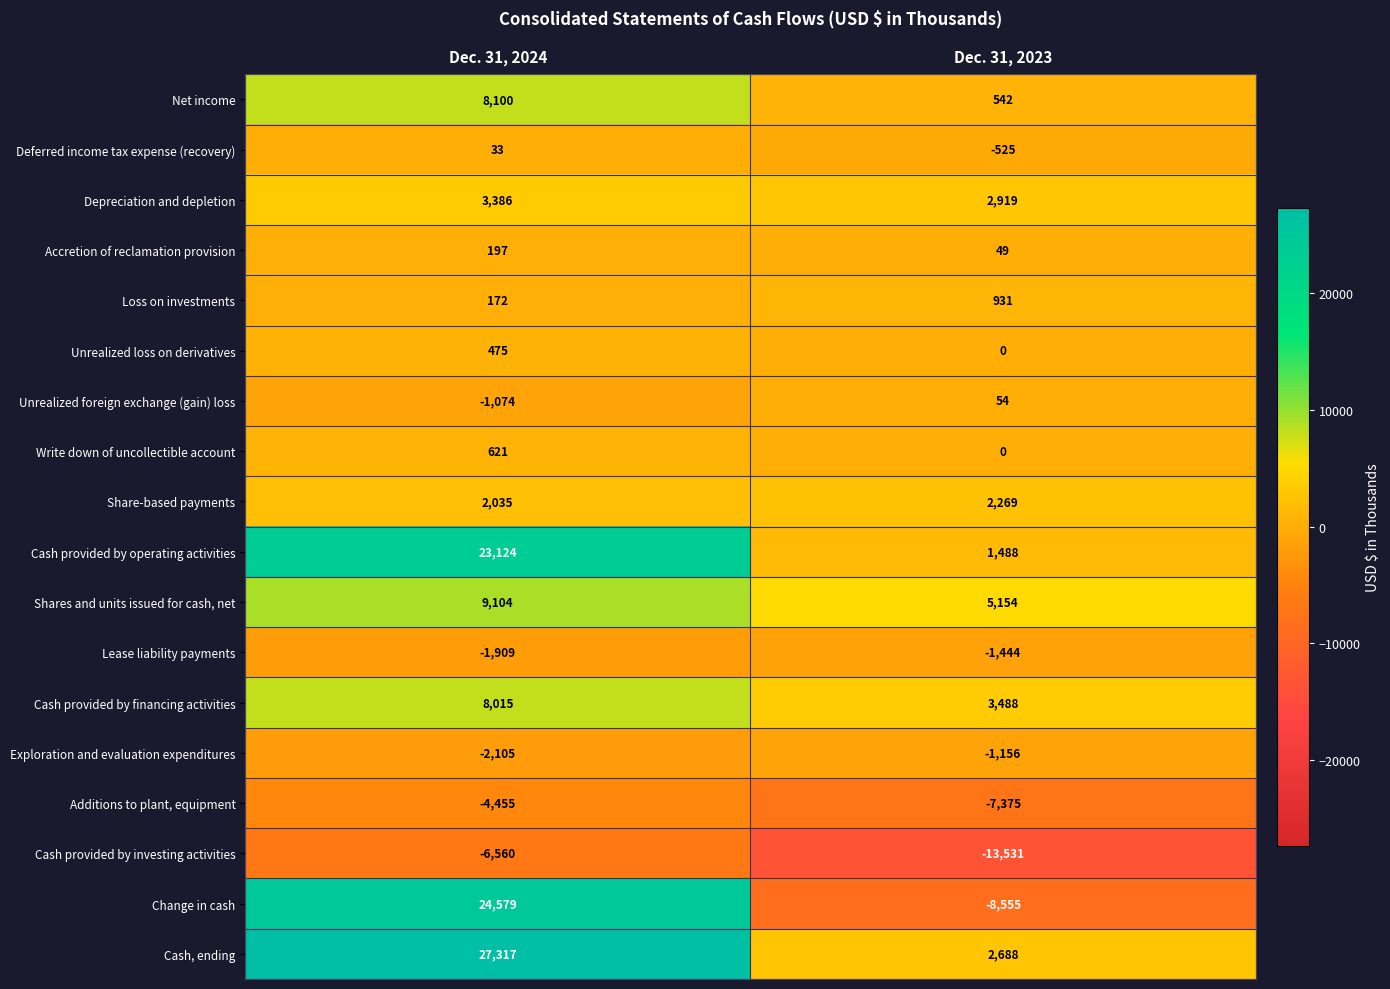

At which category is the sum across all series the highest?

Dec. 31, 2024